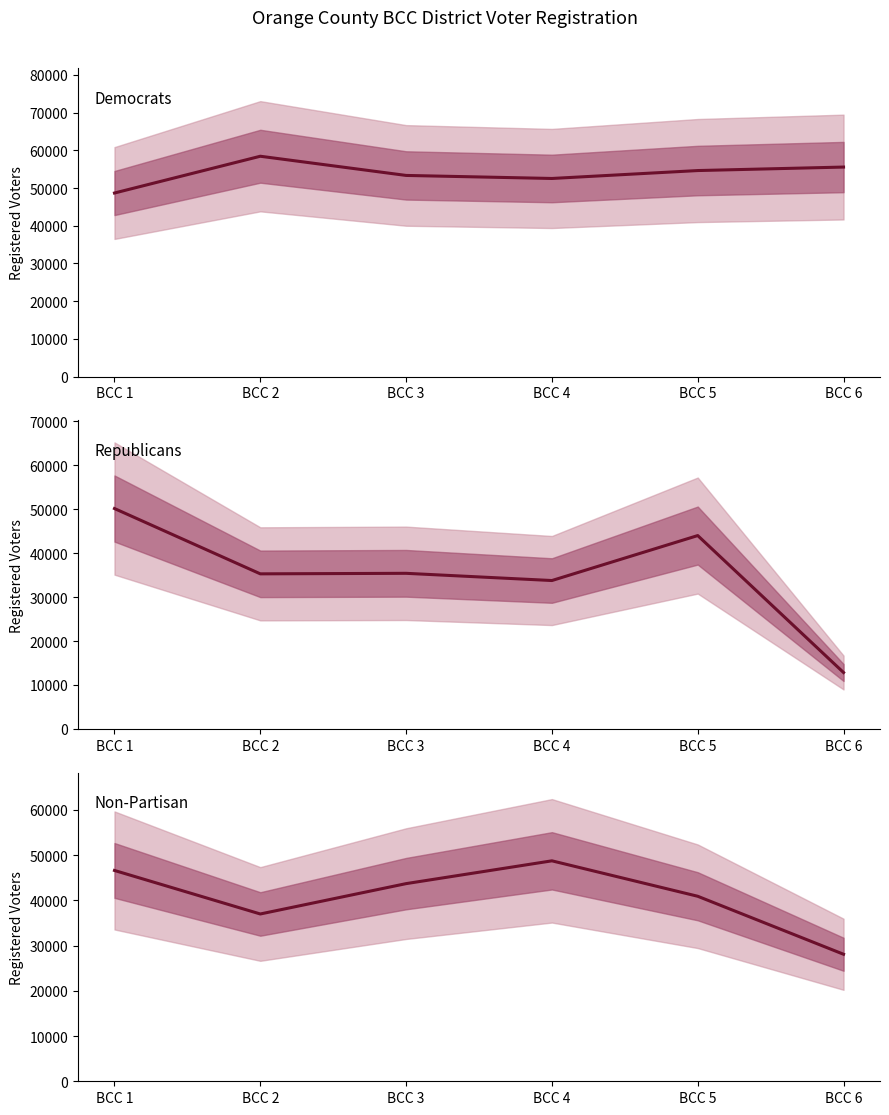

The Non-Partisan series shows 28082 at BCC 6. True or false?

True